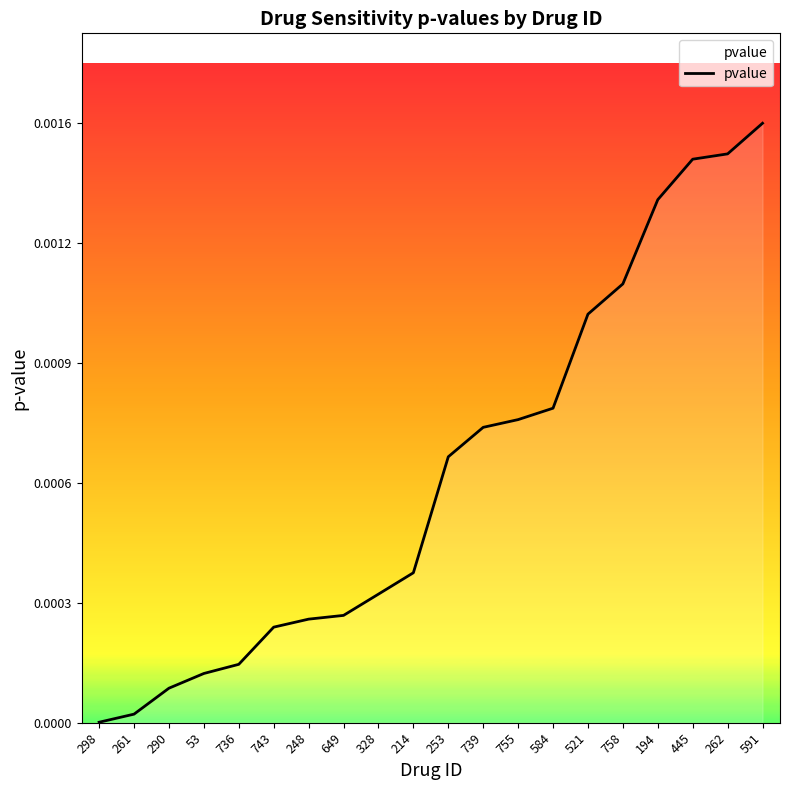

Does the chart display data point markers on the line(s)?

No